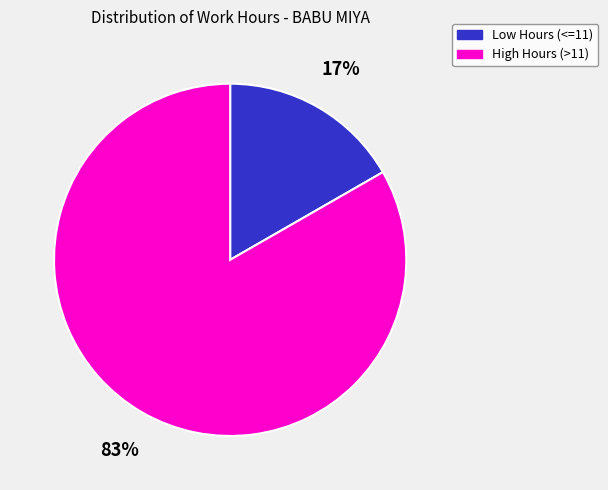

Is there any slice that represents more than half of the pie?

Yes